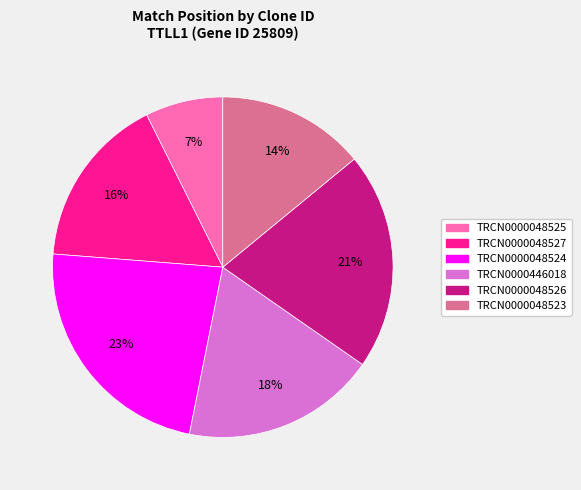

Does TRCN0000048525 represent more than half of the total?

No